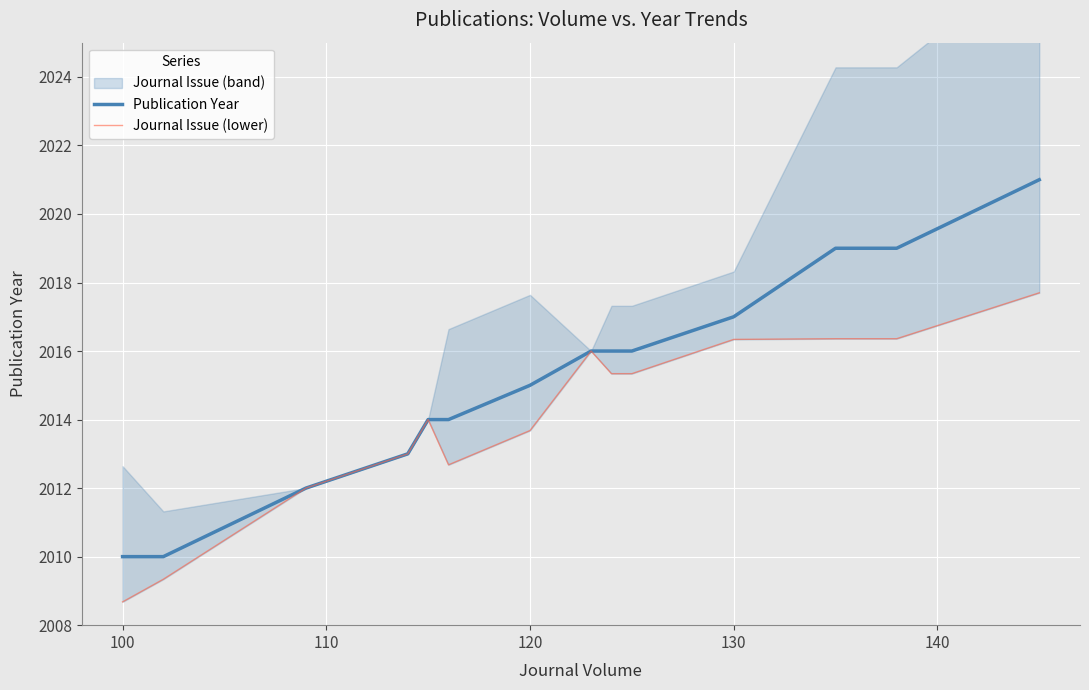

How many categories are shown in the chart?

16